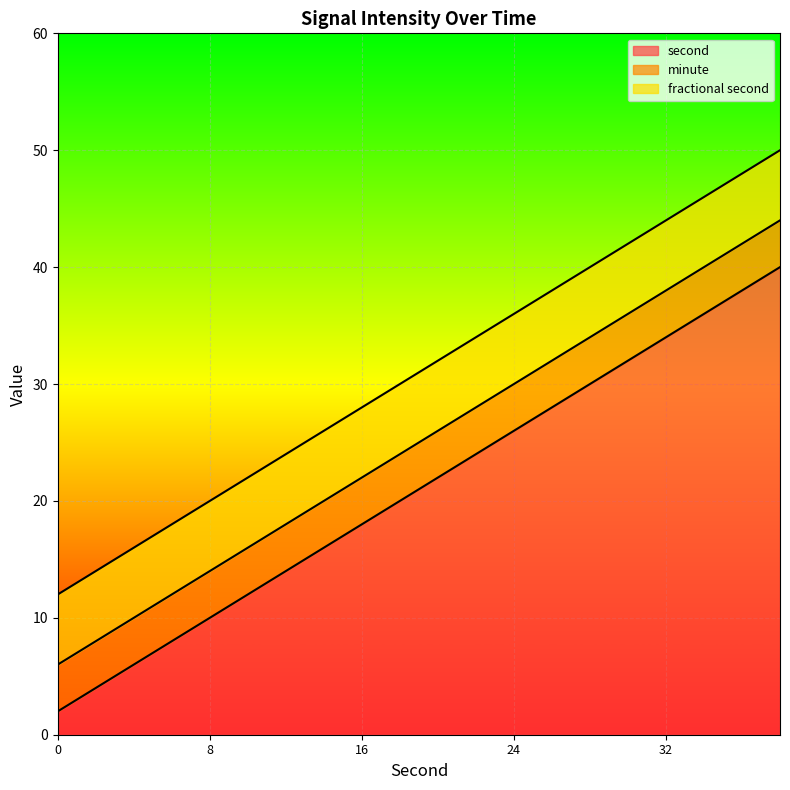

Which series has the largest range (max minus min)?

second